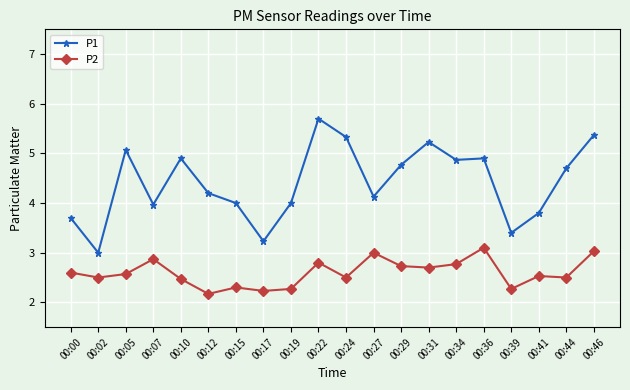

What is the value of the P1 point at the 2nd from the left?

3.0